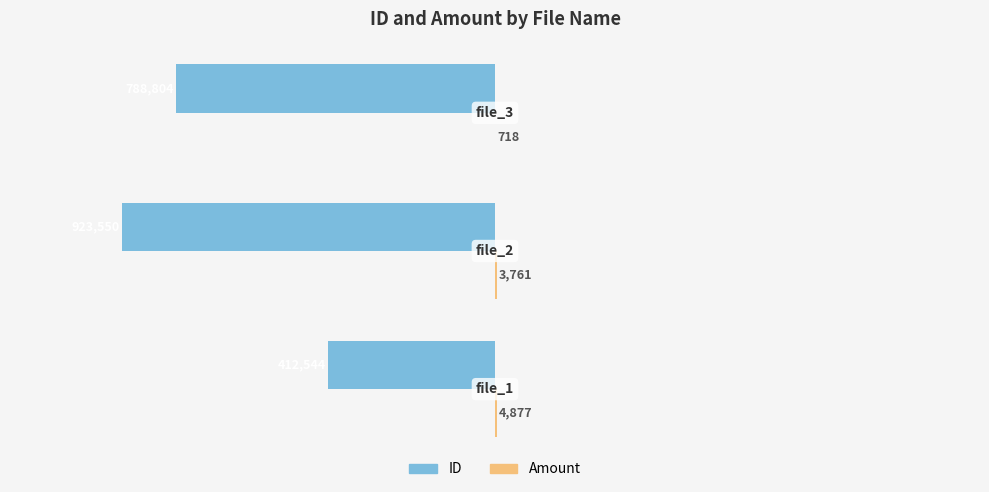

How many values in the ID series exceed -788804?

1